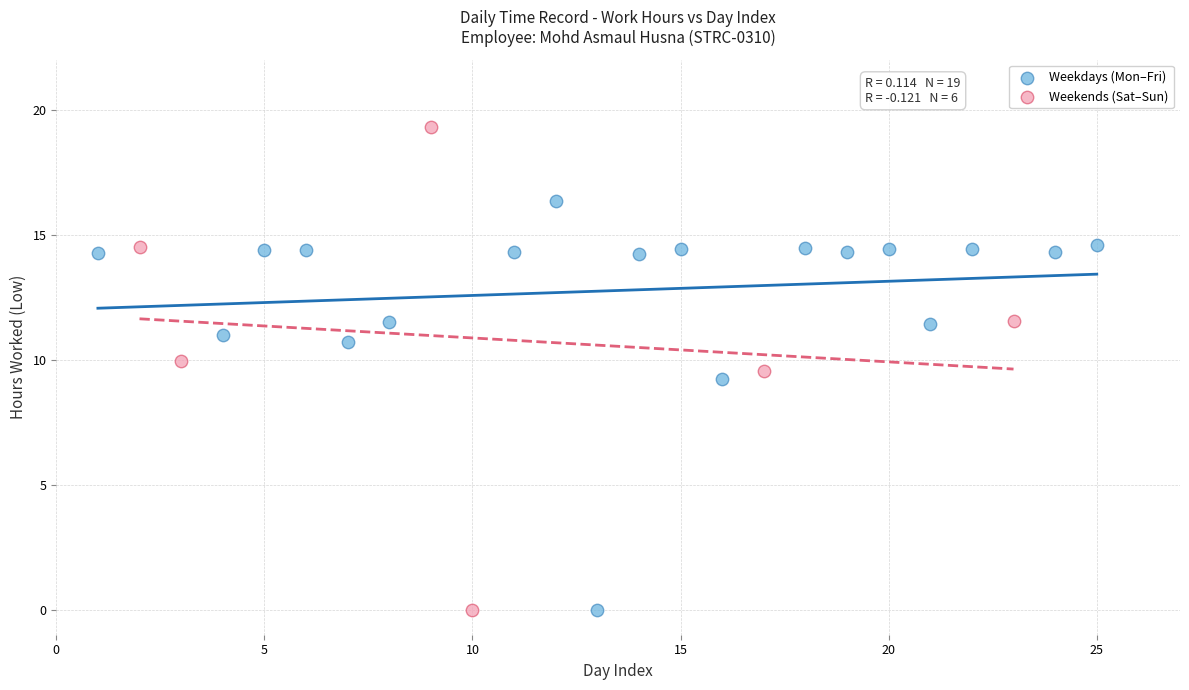

What are all the series names shown in the legend?

Weekdays (Mon–Fri), Weekends (Sat–Sun)